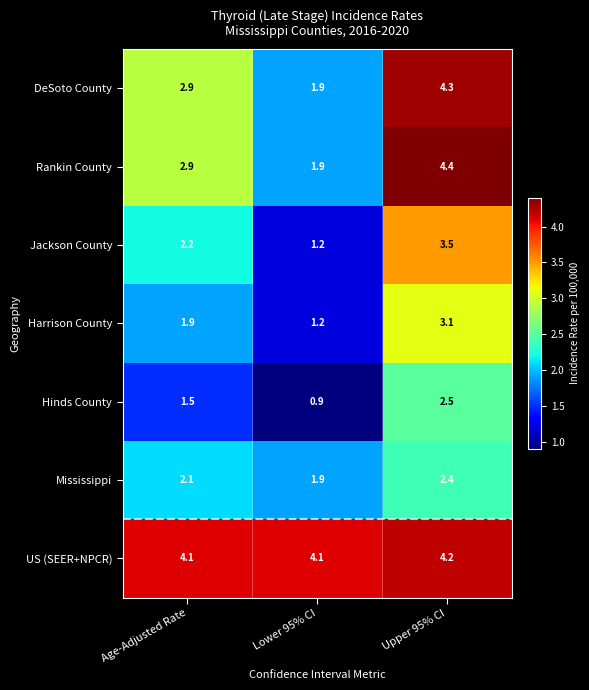

What is the difference between the Harrison County values at Lower 95% CI and Age-Adjusted Rate?

0.7